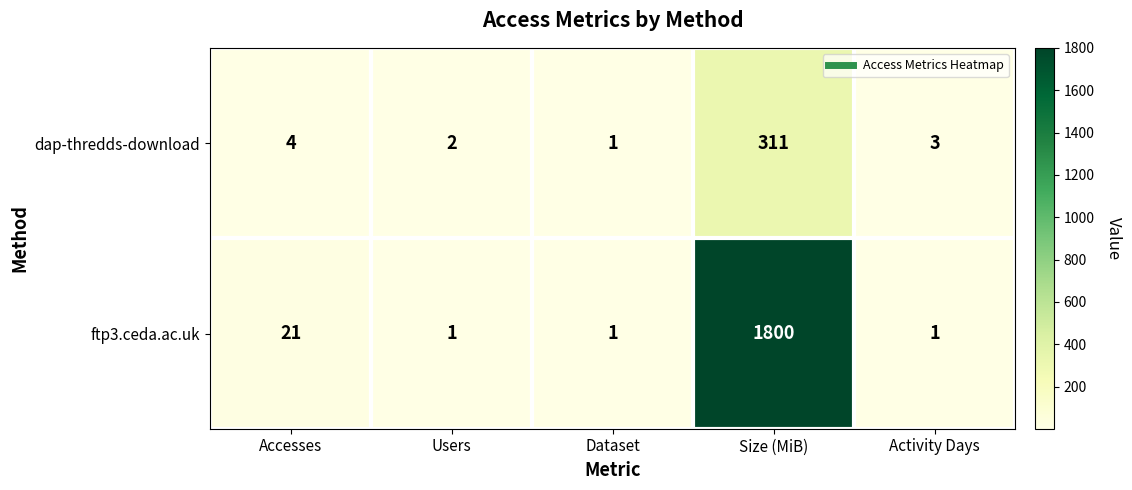

Count the number of categories in the chart.

5